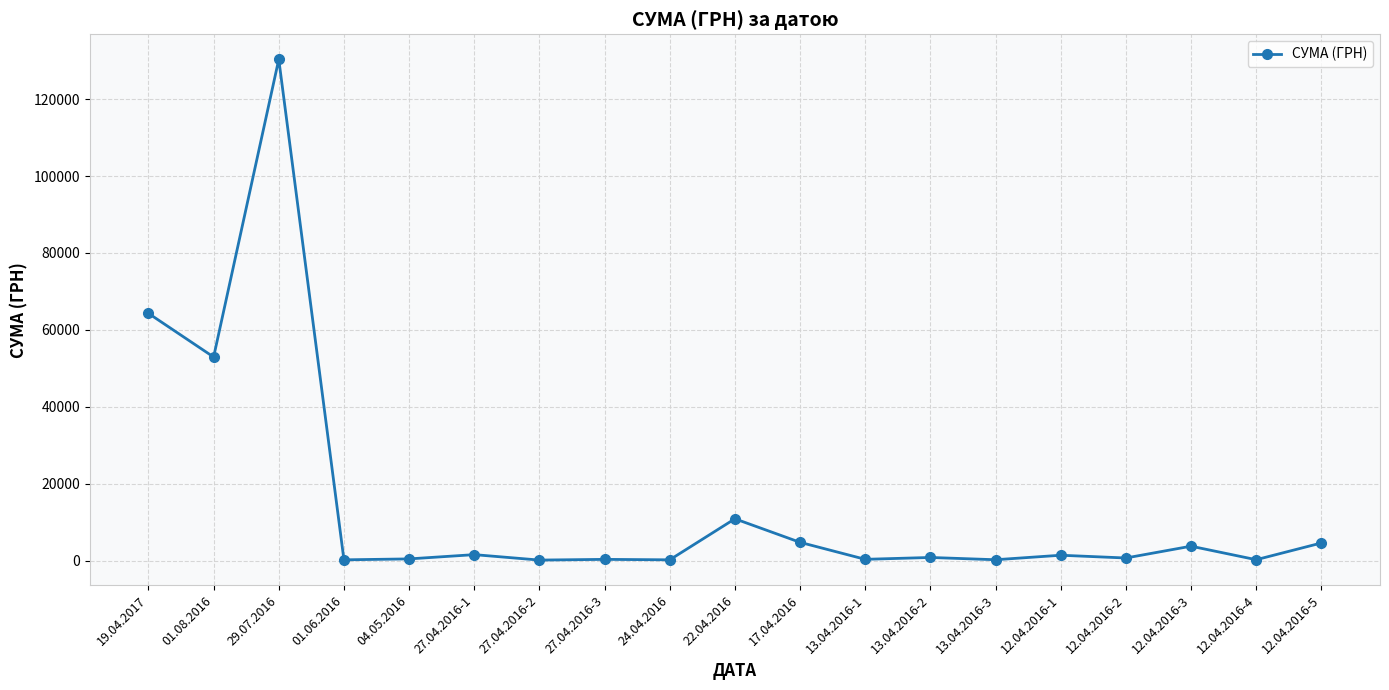

Is it true that the value at 19.04.2017 is 24446.0?

False